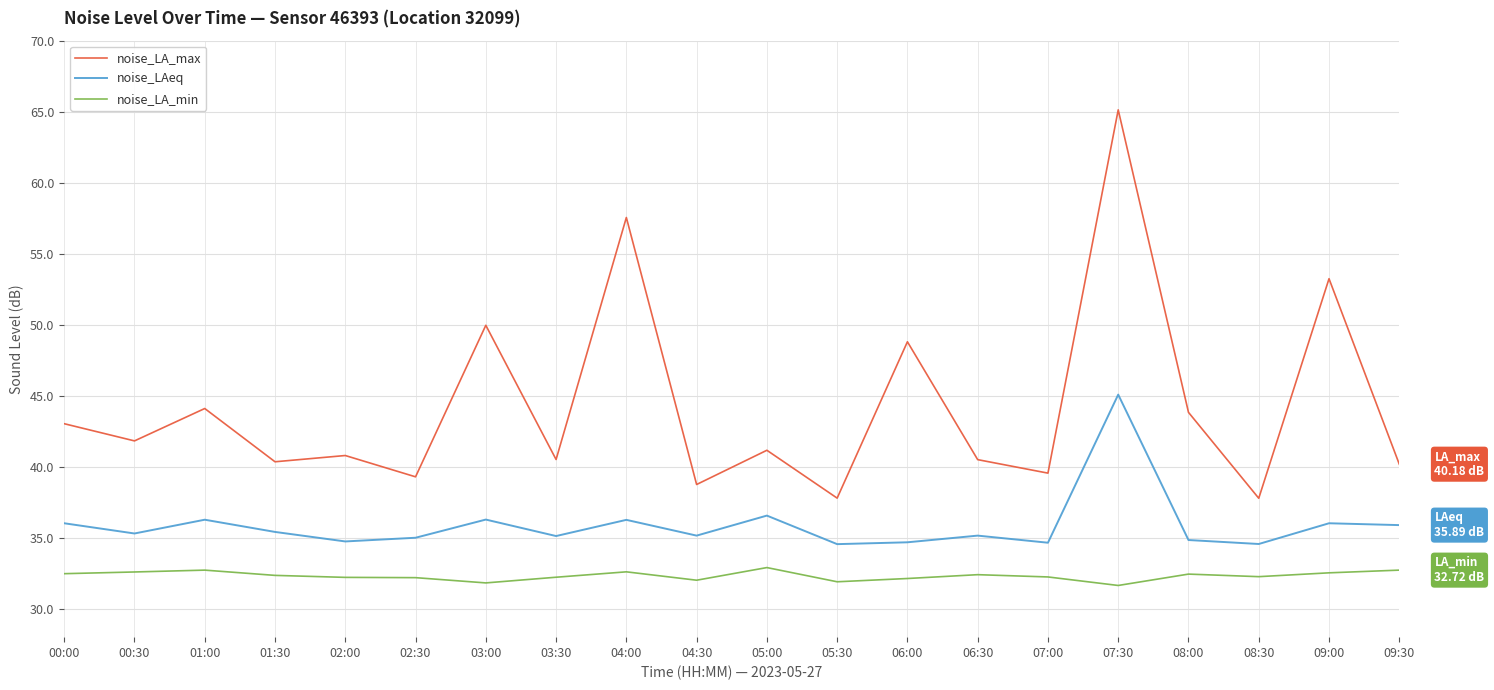

List the series in order of their overall mean, lowest first.

noise_LA_min, noise_LAeq, noise_LA_max